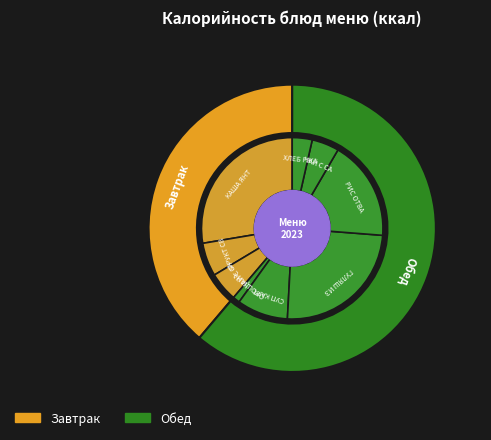

The ЧАЙ С САХАРОМ (обед) slice represents 1% of the pie. True or false?

False